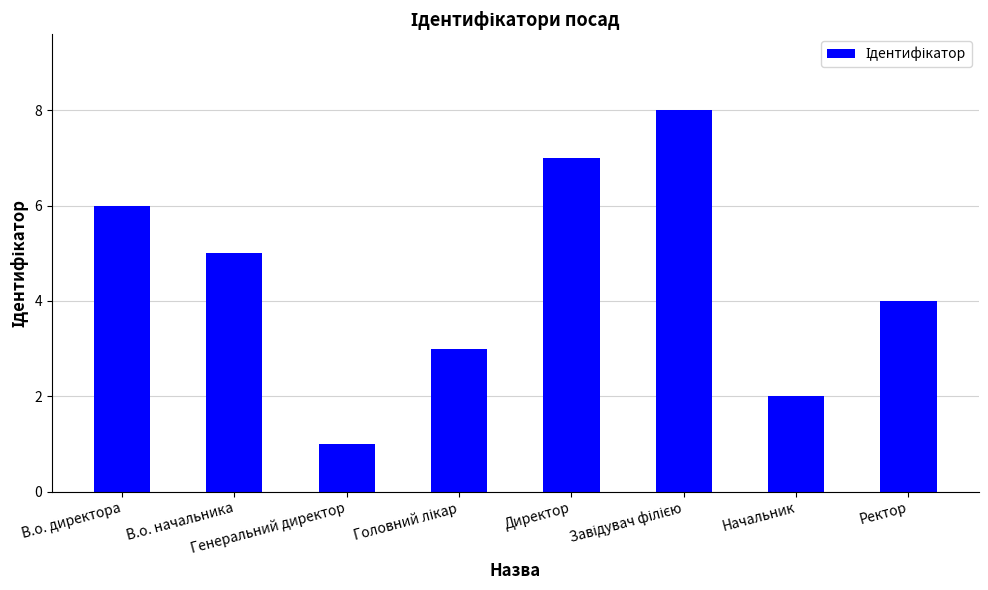

What is the maximum value shown in the chart?

8